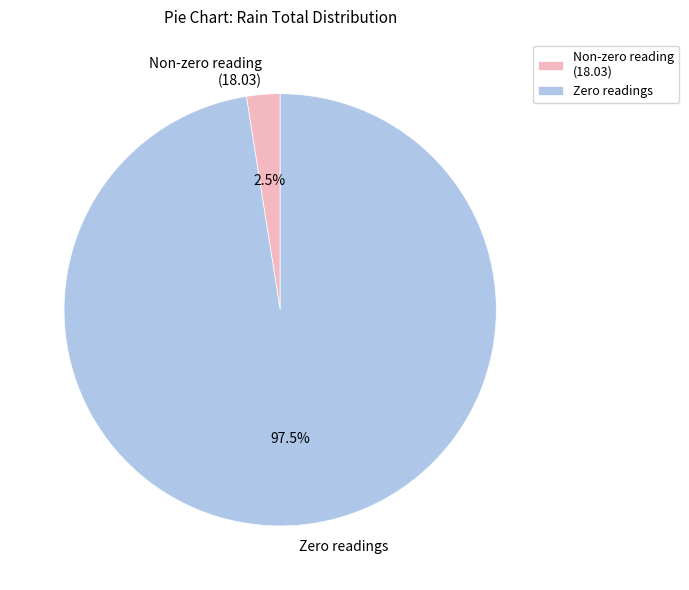

How many slices are in this pie chart?

2